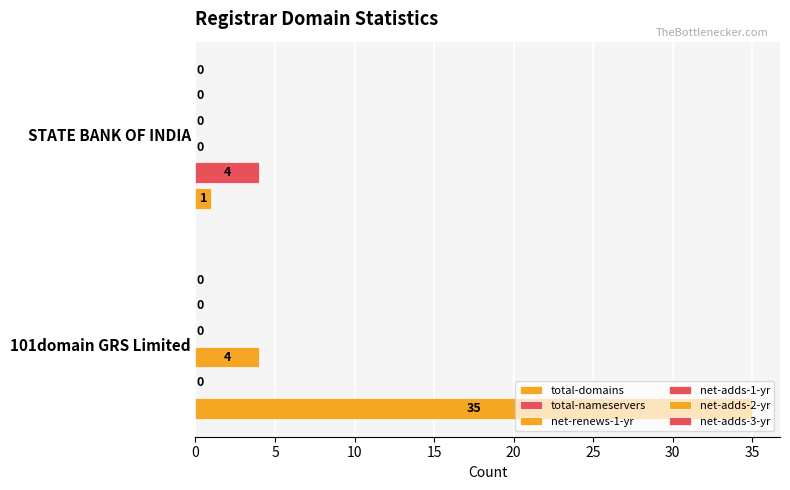

How many positive values does the total-nameservers series have?

1